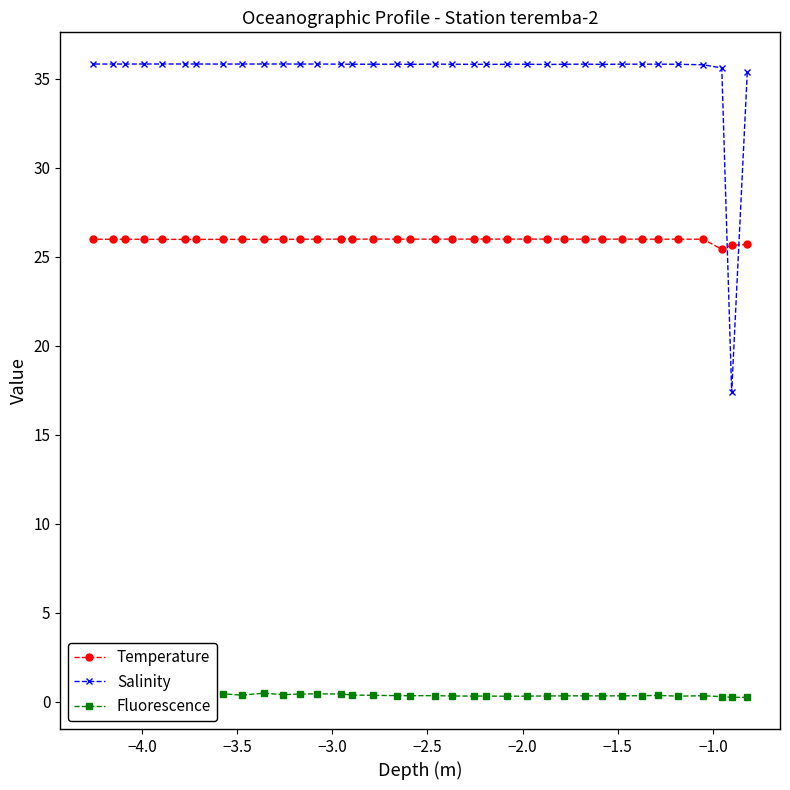

What is the value of the Temperature point at the 9th from the left?

26.0